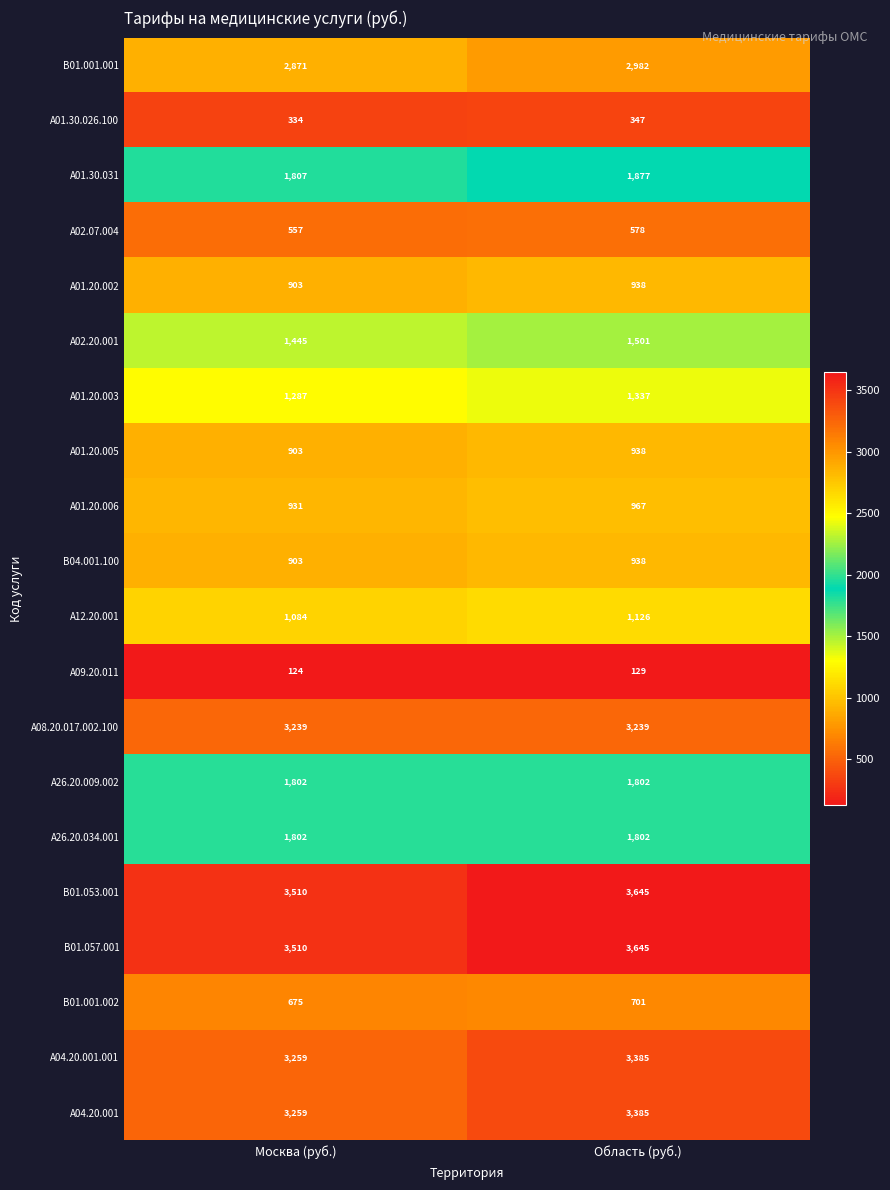

At which category is the sum across all series the highest?

Область (руб.)